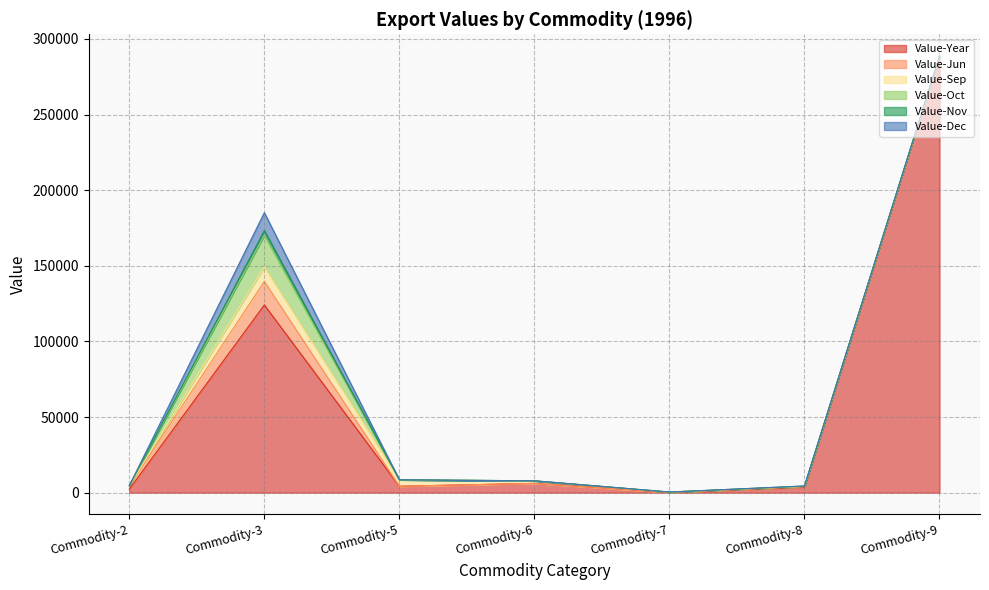

True or false: Value-Oct and Value-Jun cross at least once.

True